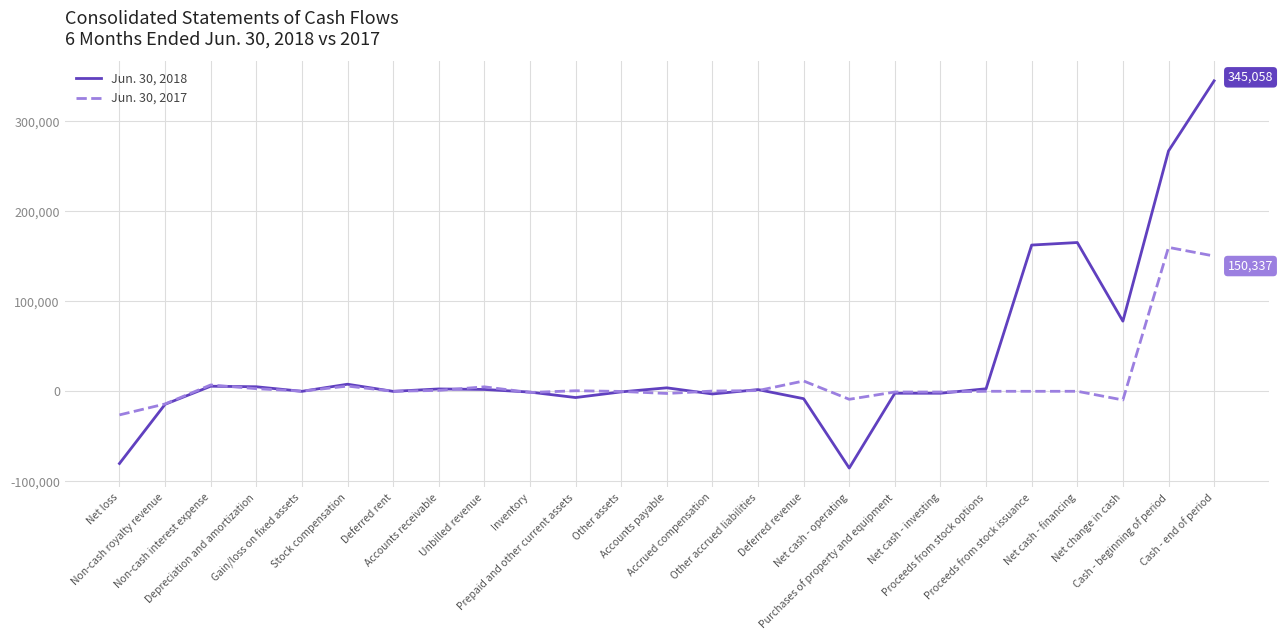

Does the chart have visible grid lines?

Yes